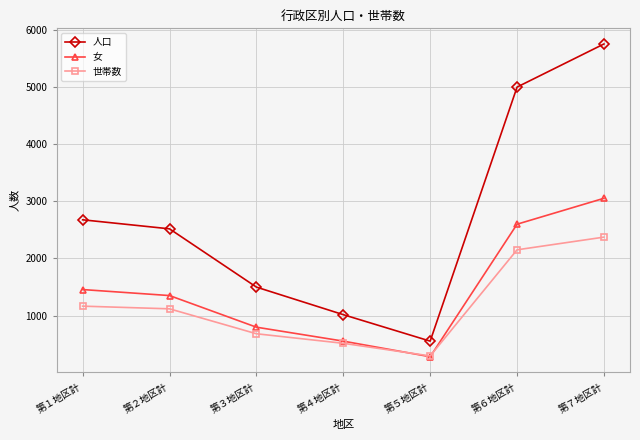

The value of 人口 at 第１地区計 is 3857. True or false?

False